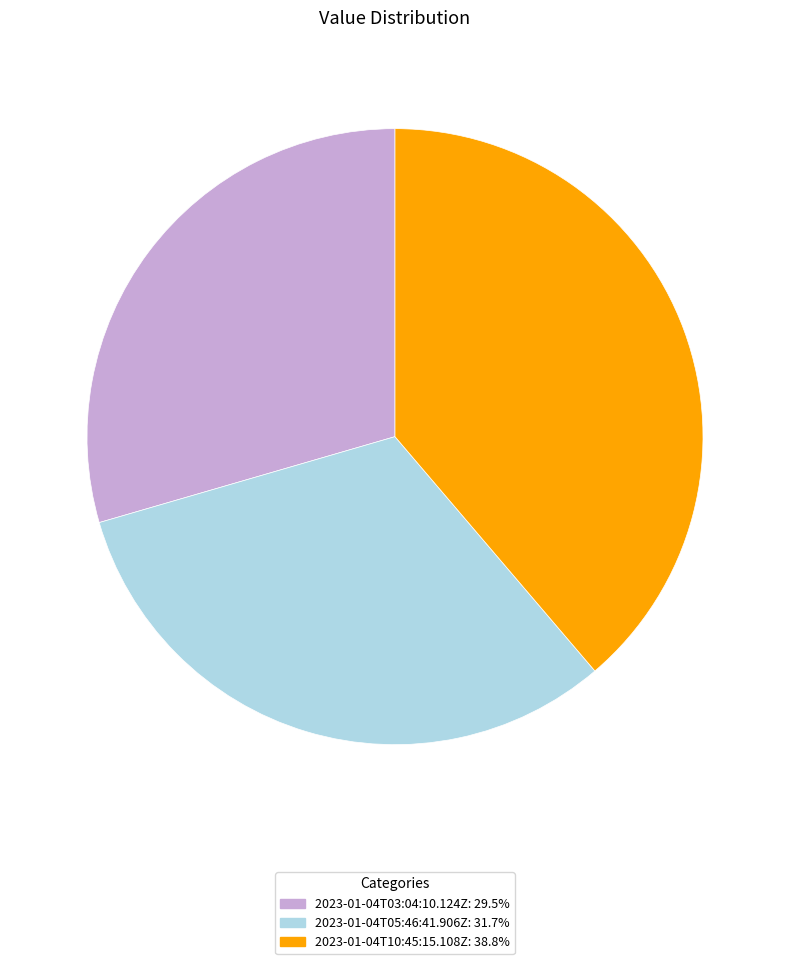

Approximately how many times larger is the value at 2023-01-04T03:04:10.124Z: 29.5% compared to 2023-01-04T05:46:41.906Z: 31.7%?

0.9